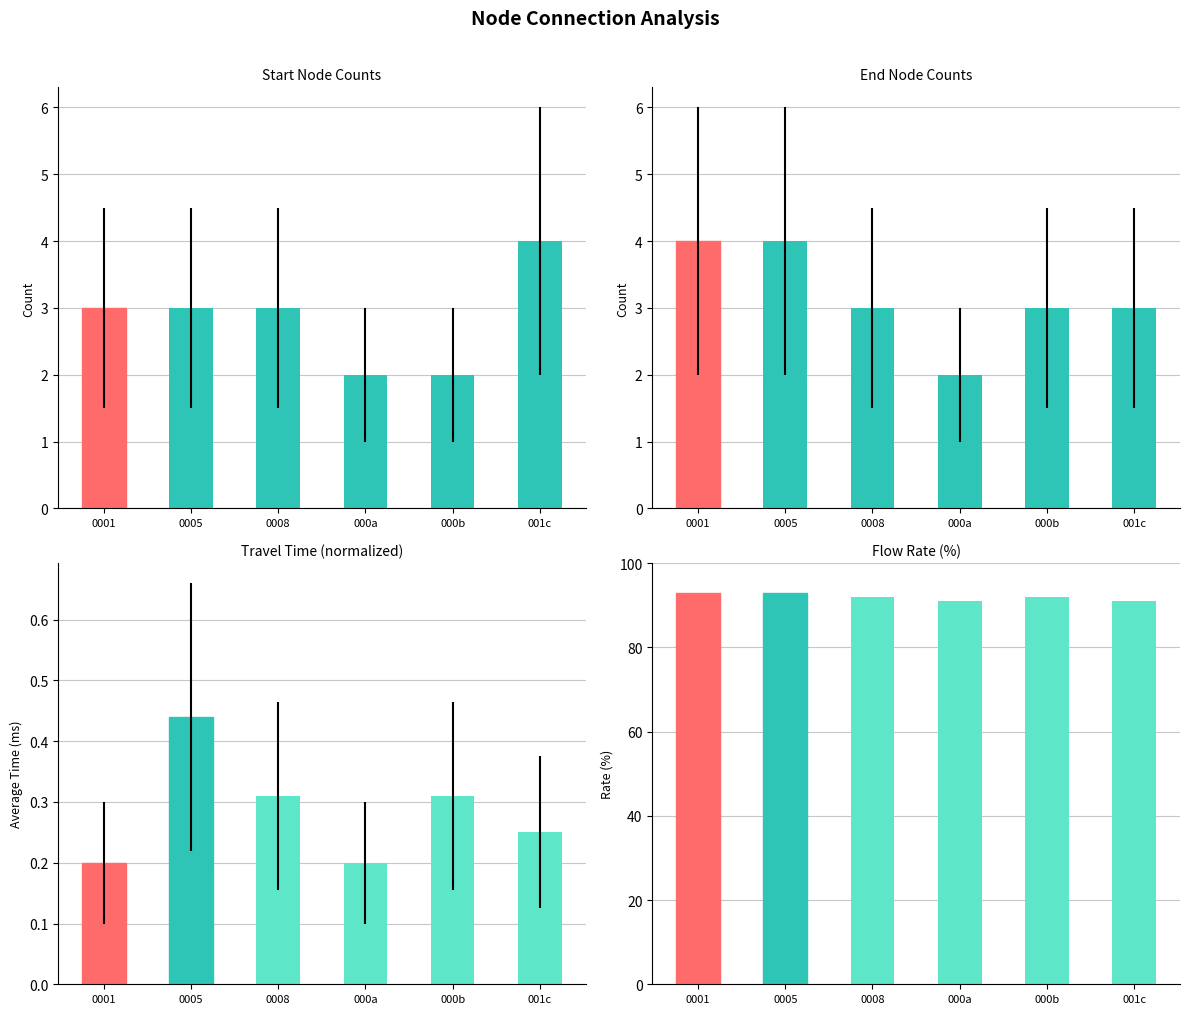

What is the sum of all Count as End values?

19.0